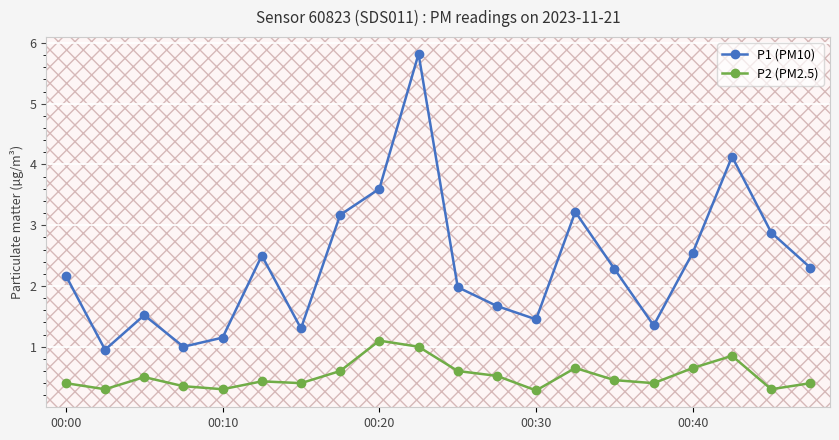

Which series has the widest spread of values?

P1 (PM10)